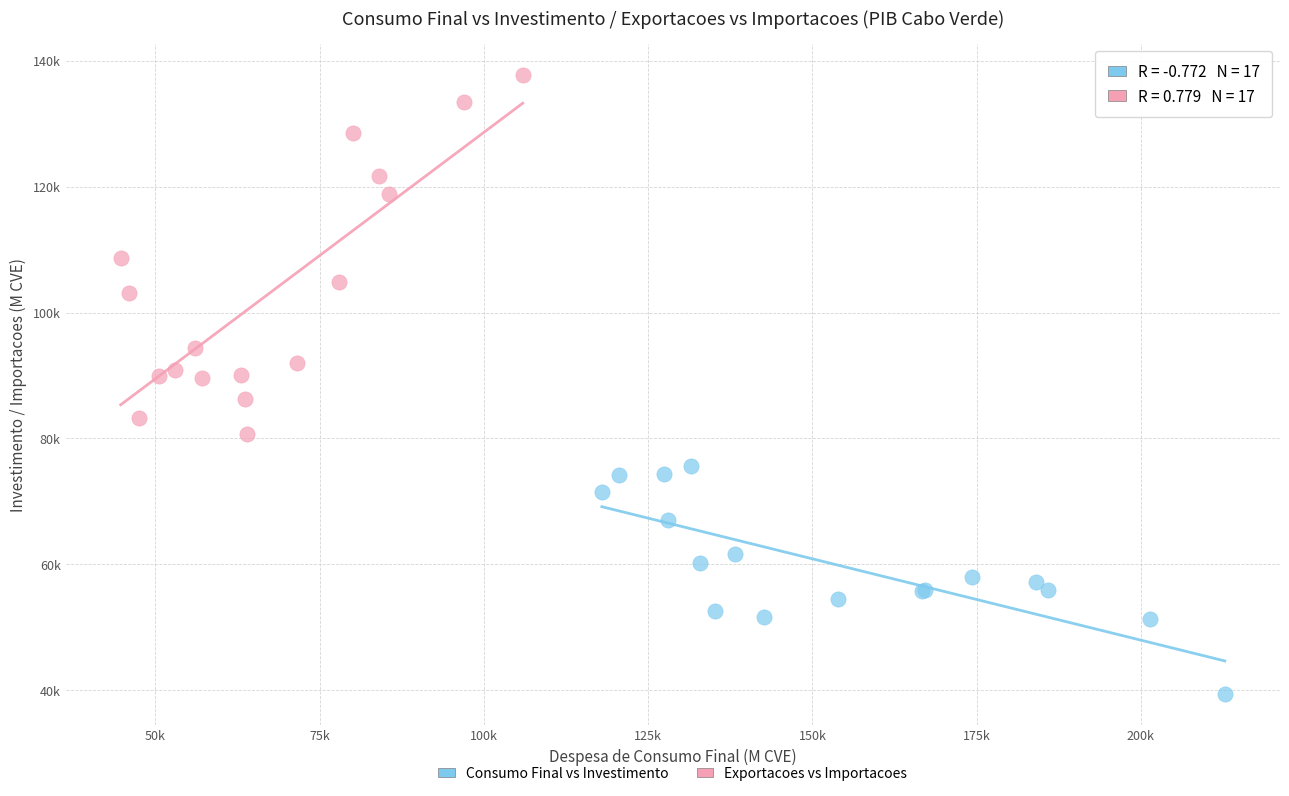

What are all the series names shown in the legend?

Consumo Final vs Investimento, Exportacoes vs Importacoes